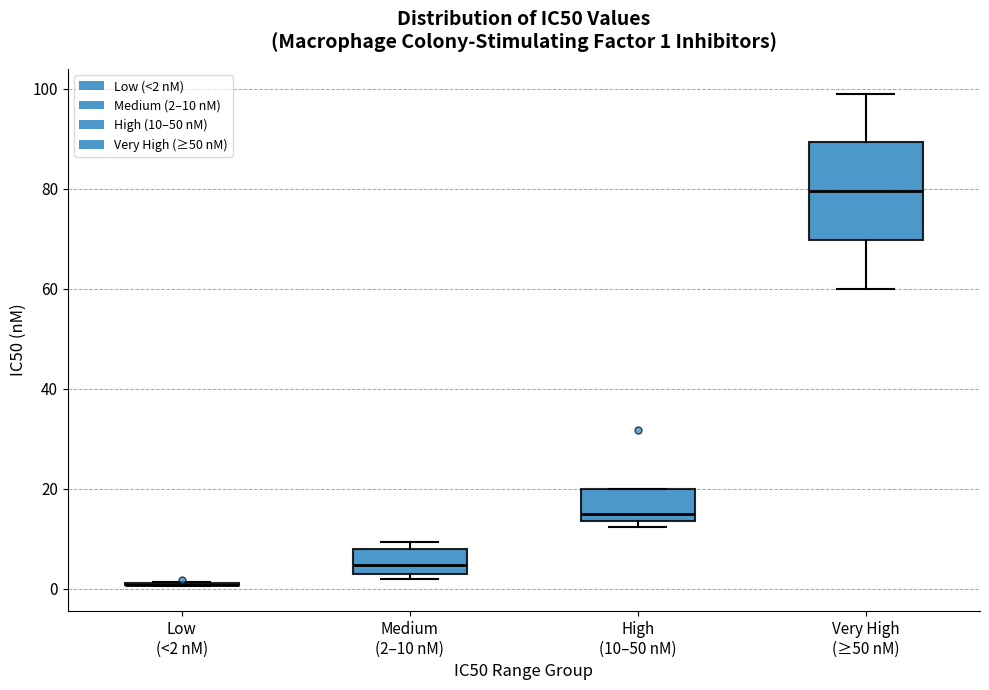

Which box is the tallest, from its lower edge to its upper edge?

Very High (≥50 nM)